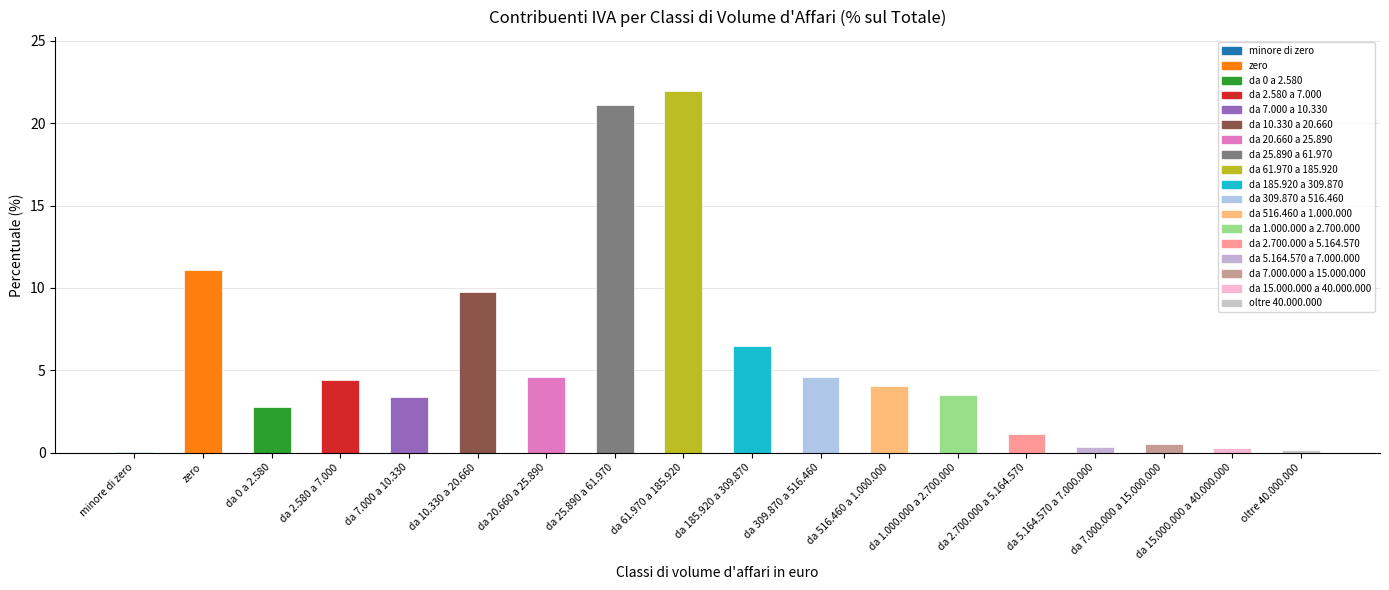

Which category has the highest value across all series?

da 61.970 a 185.920